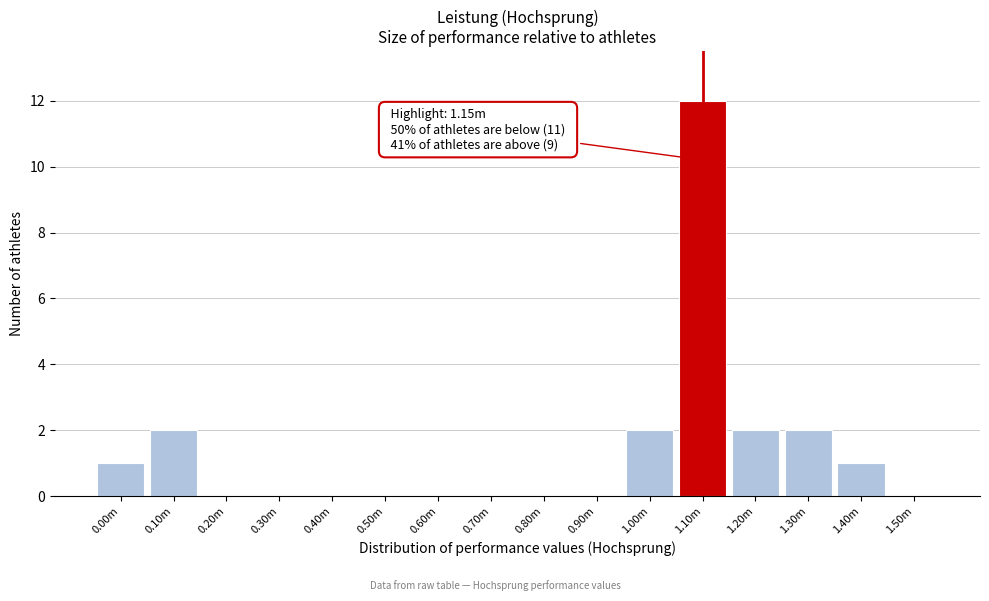

Reading left to right, list all the values displayed in this chart.

0.00m=1	0.10m=2	0.20m=0	0.30m=0	0.40m=0	0.50m=0	0.60m=0	0.70m=0	0.80m=0	0.90m=0	1.00m=2	1.10m=12	1.20m=2	1.30m=2	1.40m=1	1.50m=0